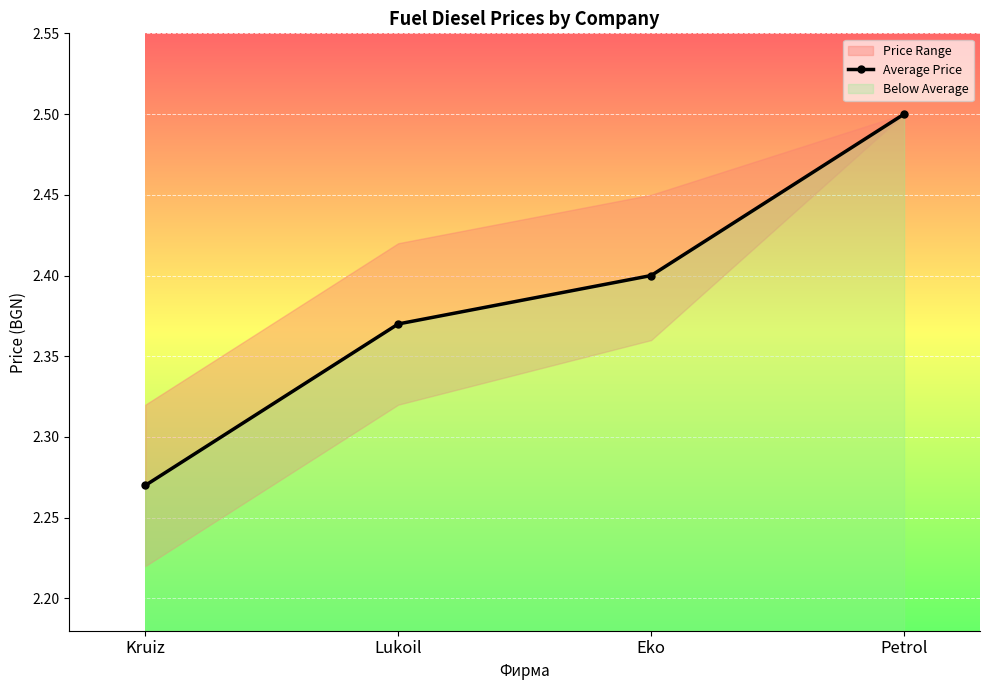

Where is the data nearest to the value 2?

Kruiz